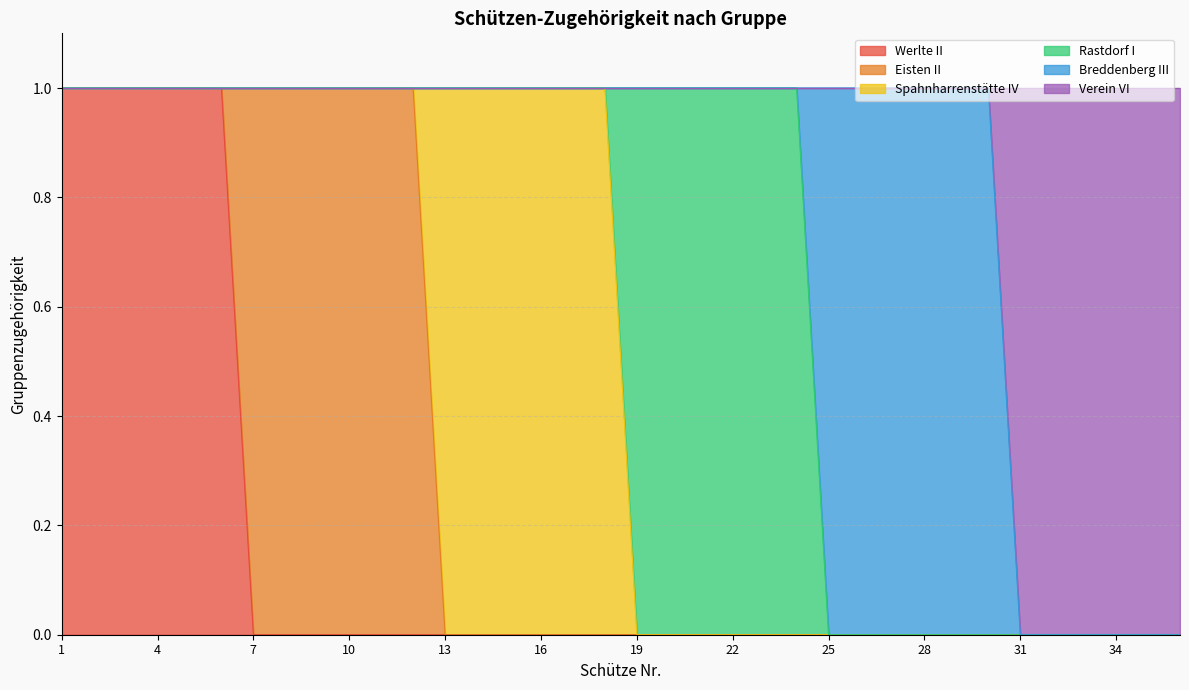

True or false: Verein VI and Spahnharrenstätte IV intersect in this chart.

False